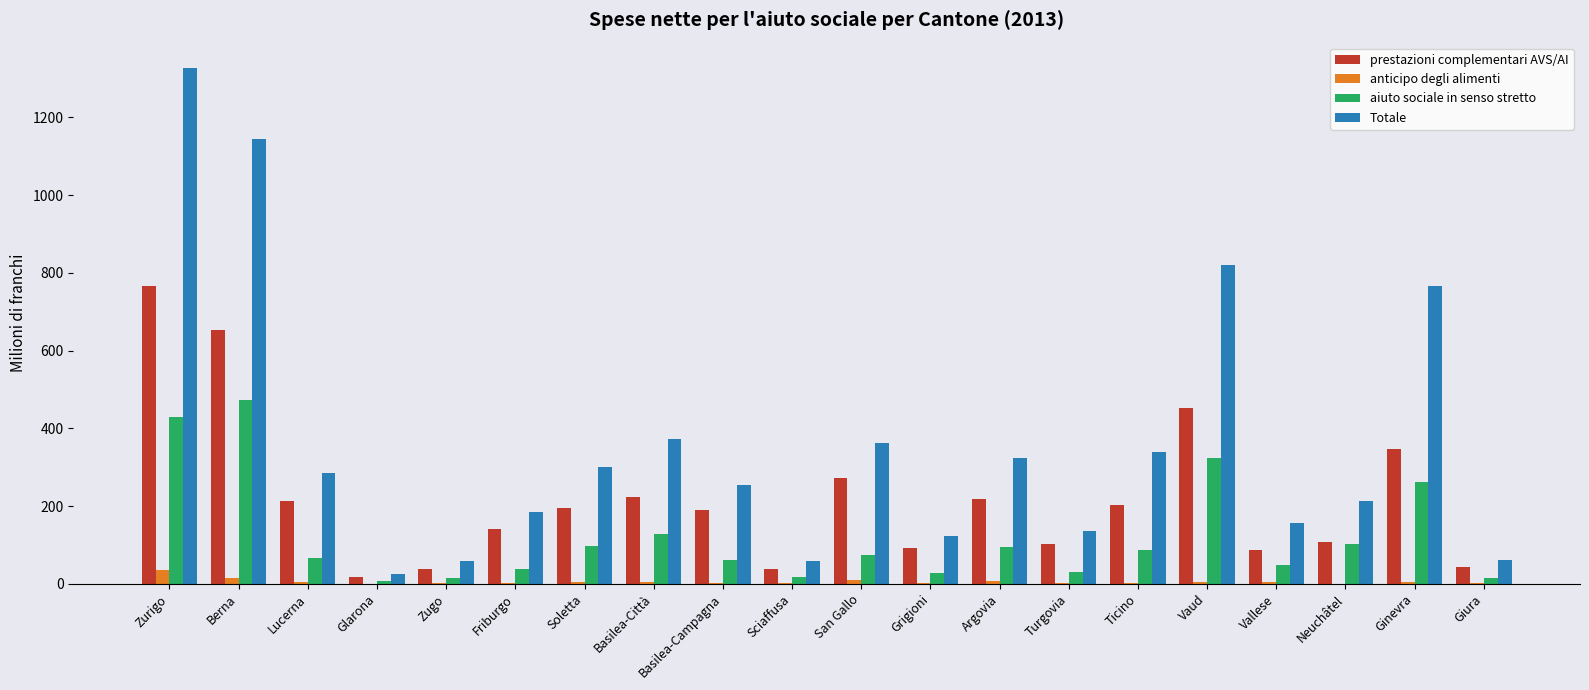

Which series changed the most between Grigioni and Ticino?

Totale